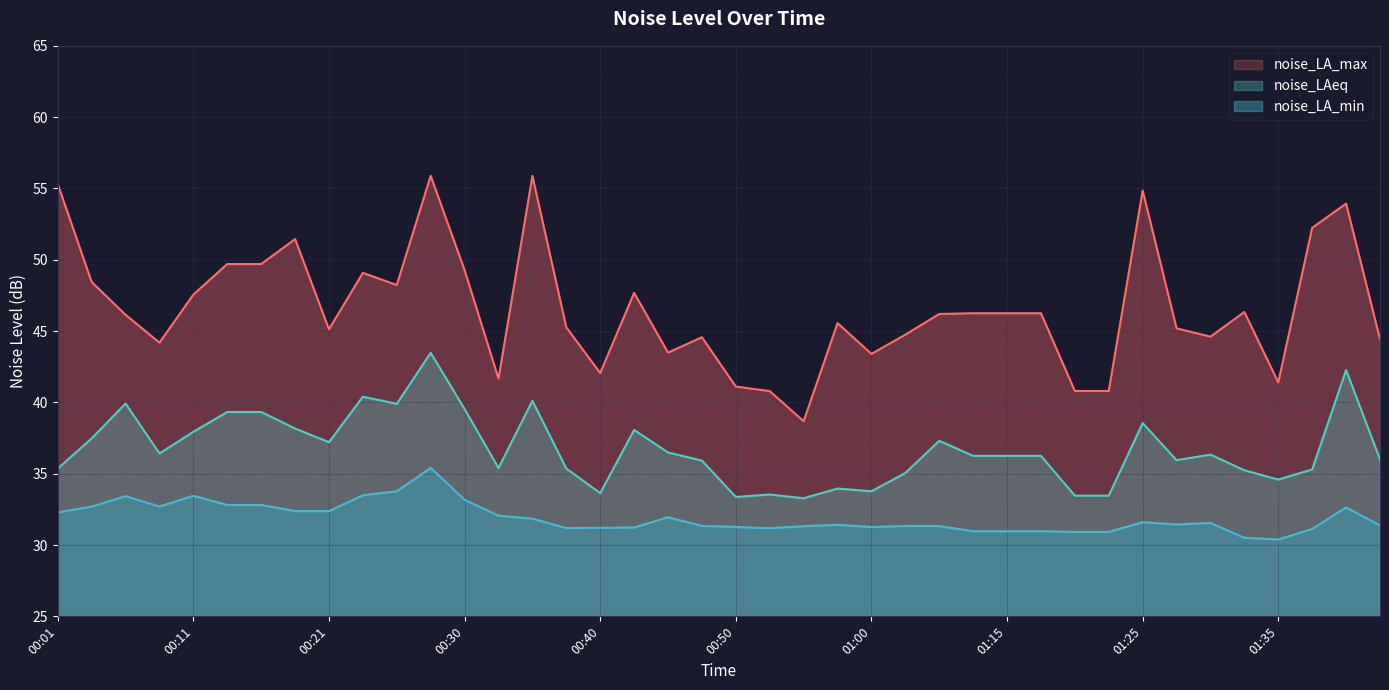

How many lines are shown in the chart?

3